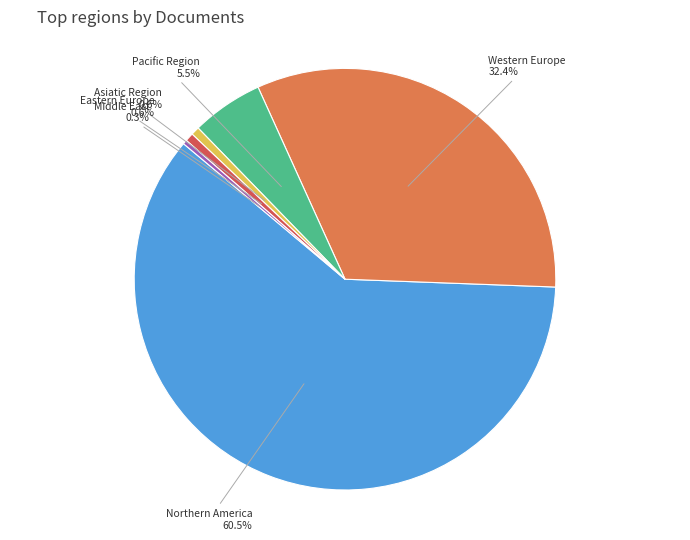

Is it true that Western Europe is 44% of the pie?

False